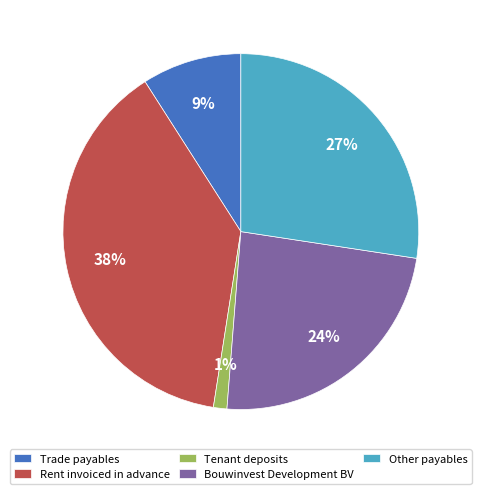

What percentage is the Other payables slice, to the nearest percent?

27%